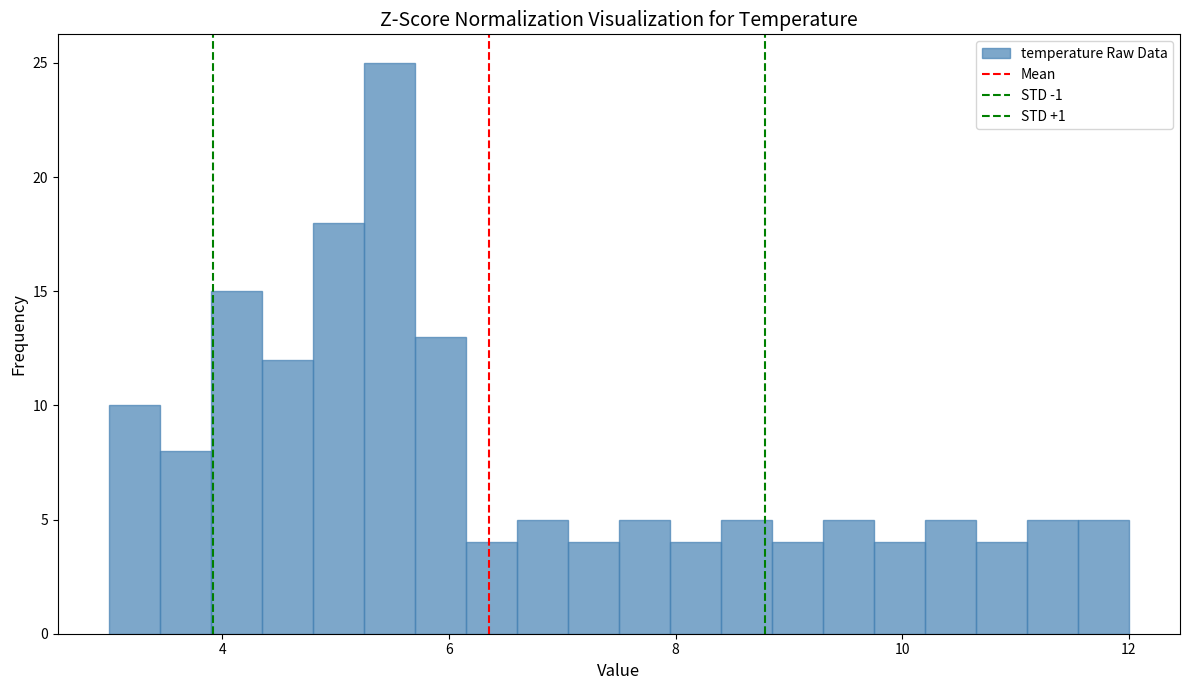

Around what value on the x-axis is the tallest bar? Give the approximate position of its centre, as read against the axis.

5.4